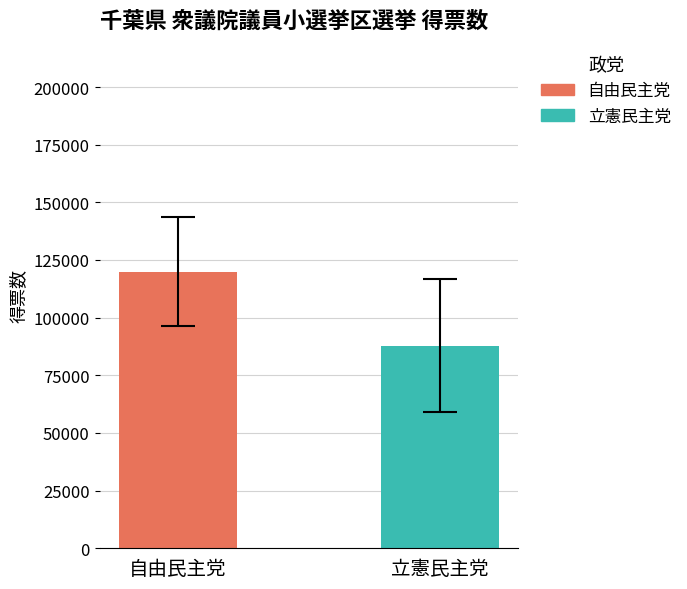

List the series in order of their peak value, lowest first.

立憲民主党, 自由民主党